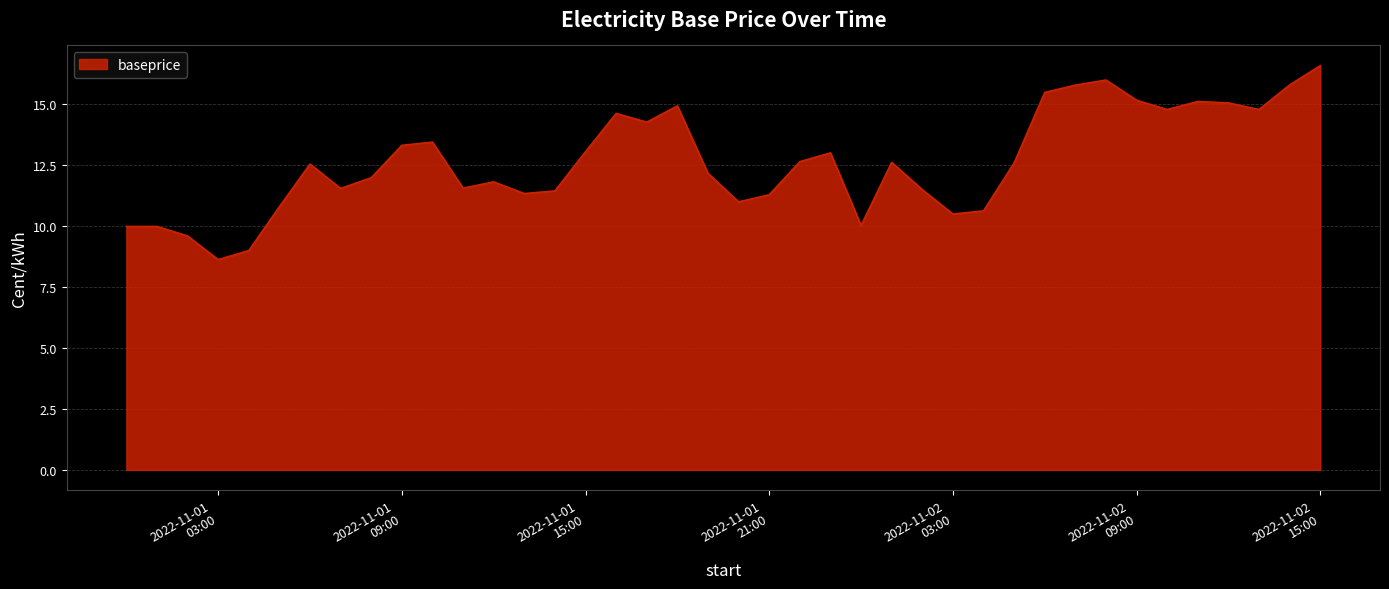

What is the difference between the maximum and minimum values?

8.0